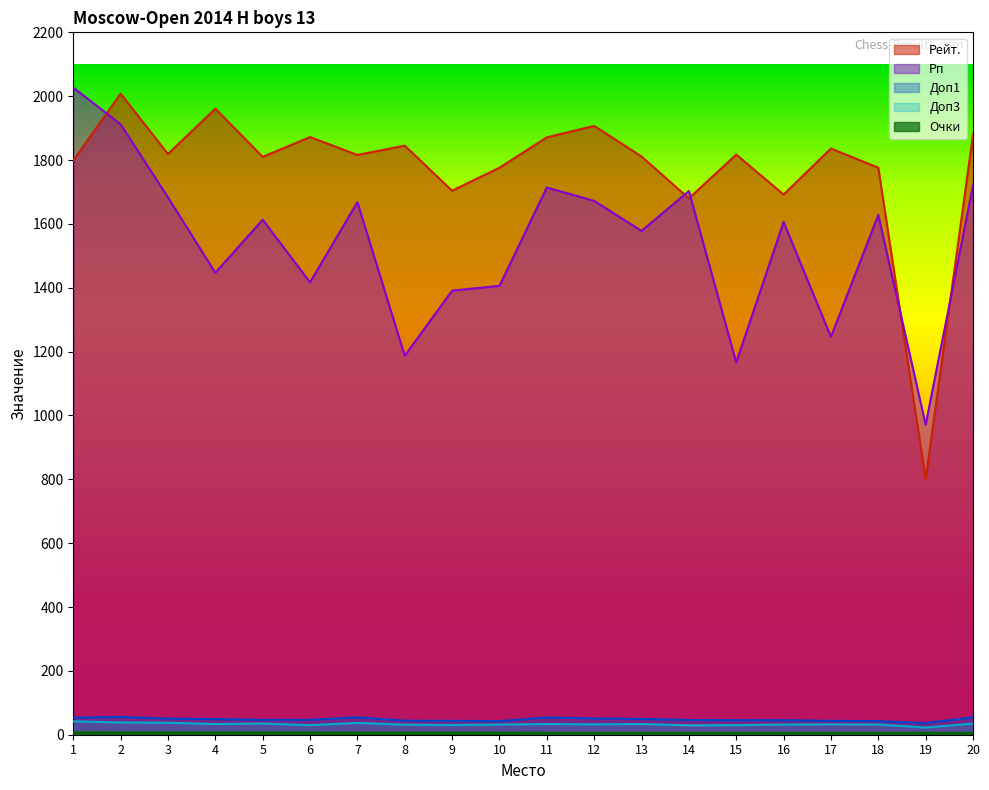

What is the value of the Доп1 point at the 12th from the left?

51.0